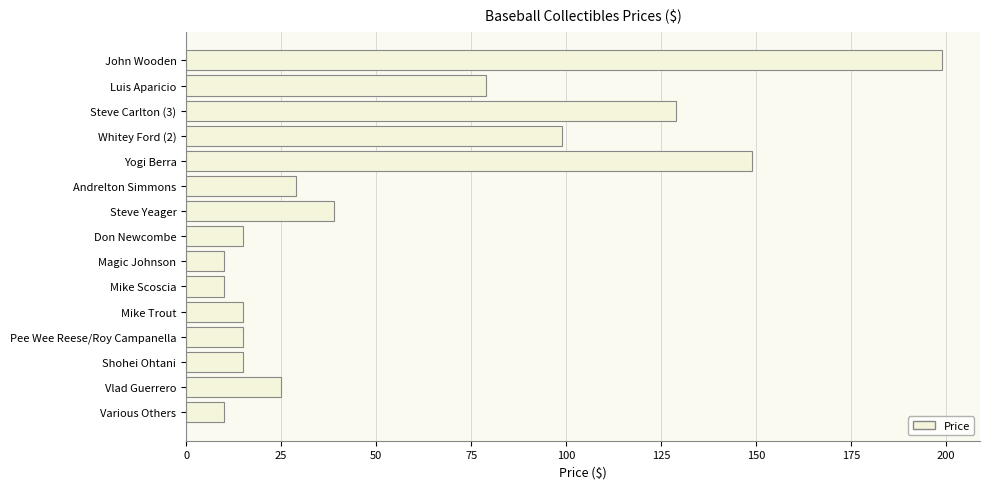

Reading top to bottom, transcribe all the data shown in this chart.

John Wooden=199	Luis Aparicio=79	Steve Carlton (3)=129	Whitey Ford (2)=99	Yogi Berra=149	Andrelton Simmons=29	Steve Yeager=39	Don Newcombe=15	Magic Johnson=10	Mike Scoscia=10	Mike Trout=15	Pee Wee Reese/Roy Campanella=15	Shohei Ohtani=15	Vlad Guerrero=25	Various Others=10